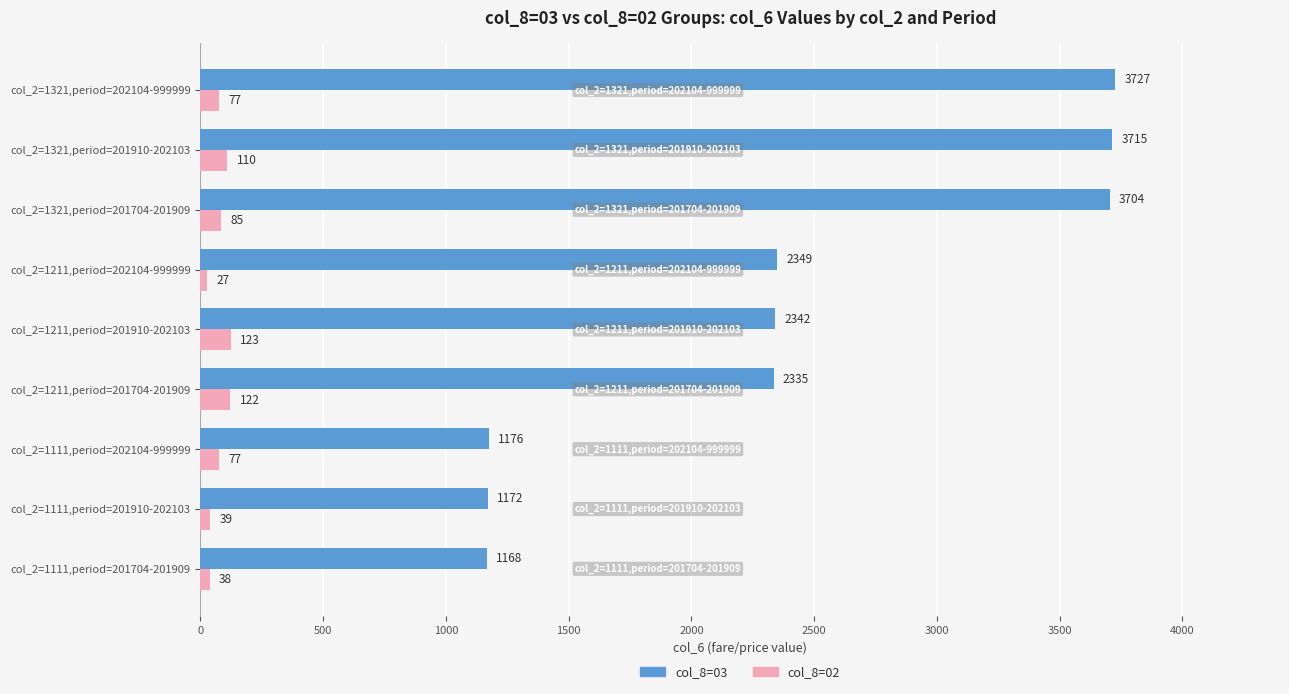

Rank the series at col_2=1111,period=201704-201909 from lowest to highest value.

col_8=02, col_8=03